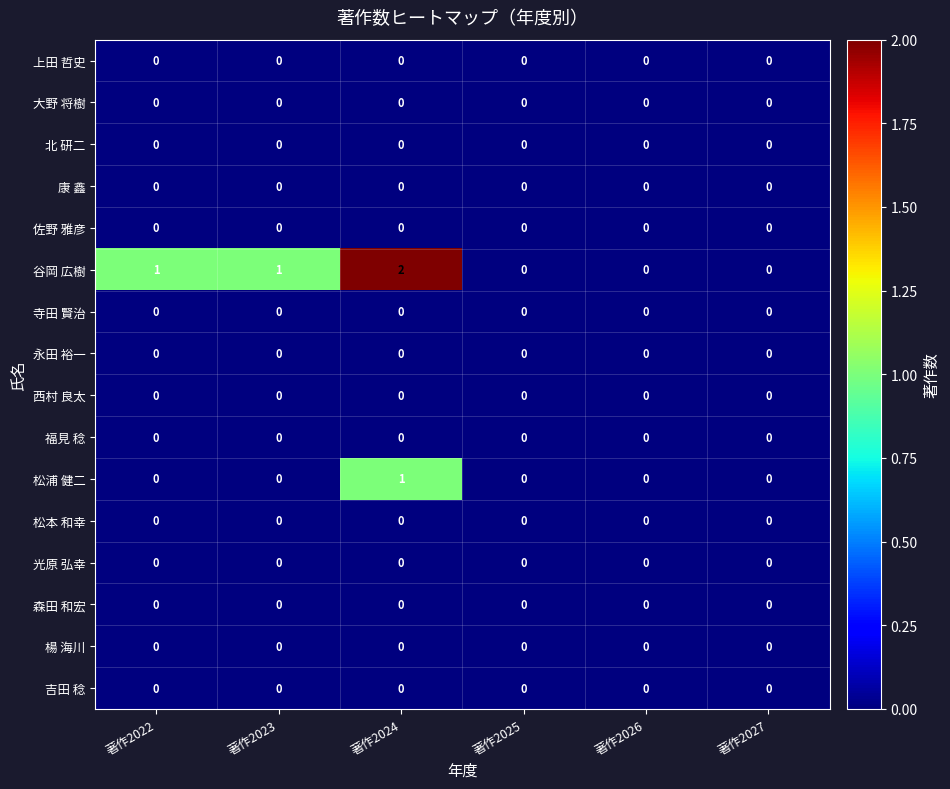

Which series changed the most between 著作2022 and 著作2027?

谷岡 広樹